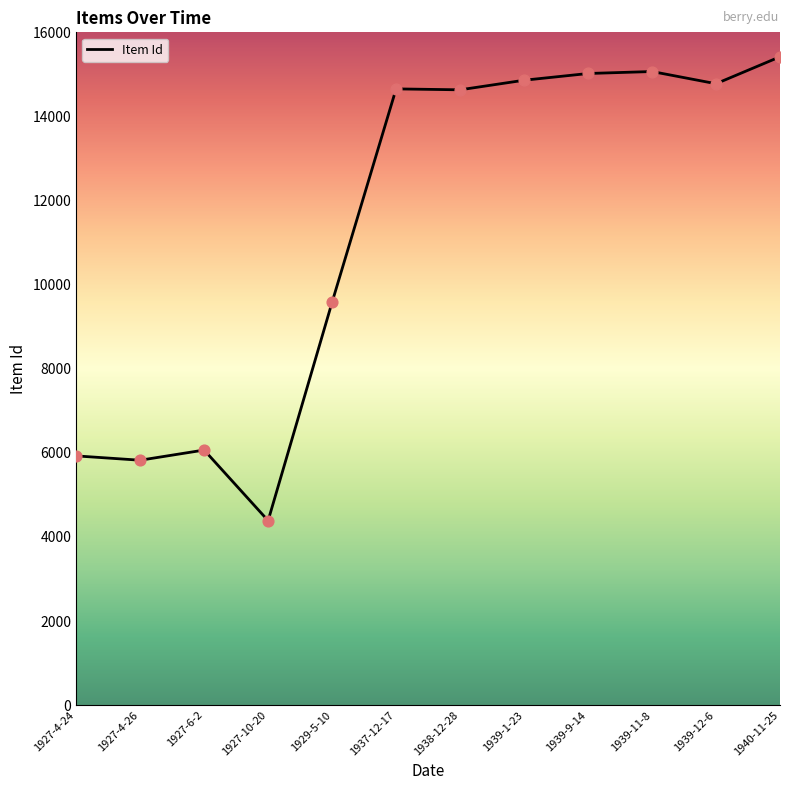

Which has a higher value, 1927-4-26 or 1939-12-6?

1939-12-6